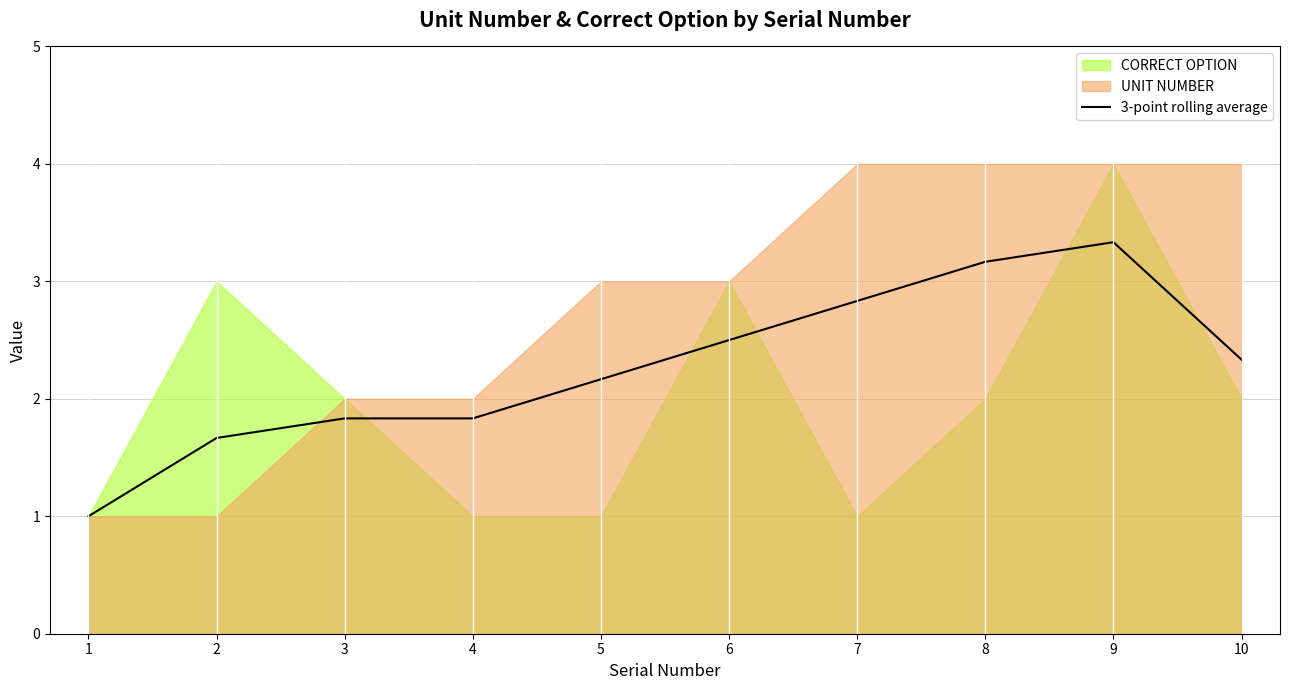

Rank the categories by value from lowest to highest.

1, 2, 4, 3, 5, 10, 6, 7, 8, 9